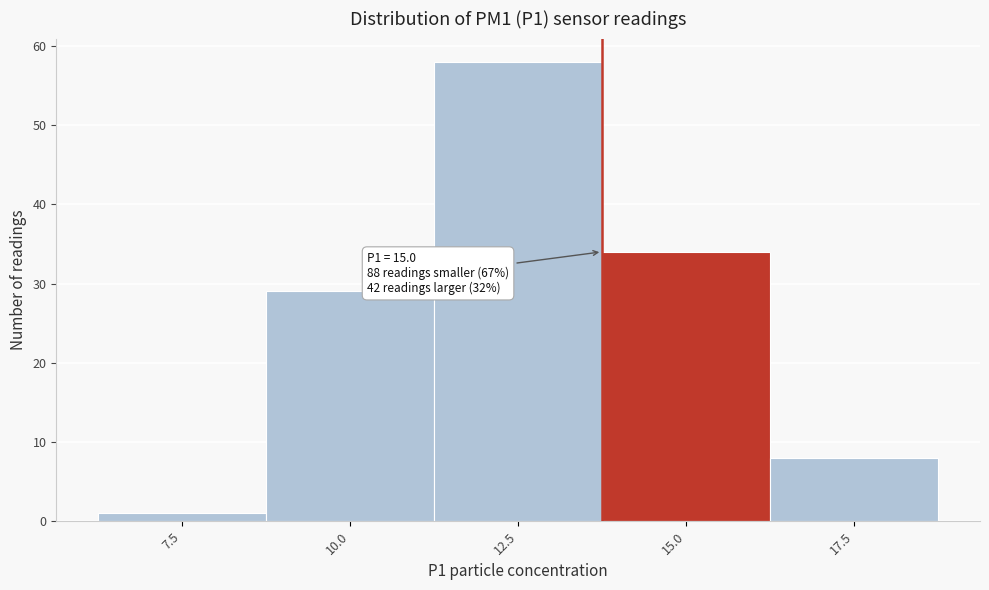

Reading right to left, list all the values displayed in this chart.

17.5=8	15.0=34	12.5=58	10.0=29	7.5=1